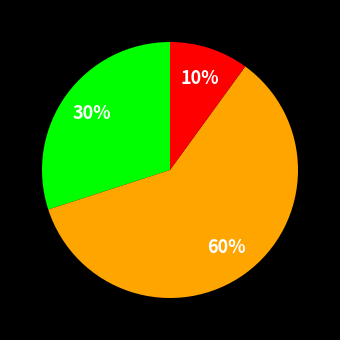

Is there any slice that represents more than half of the pie?

Yes